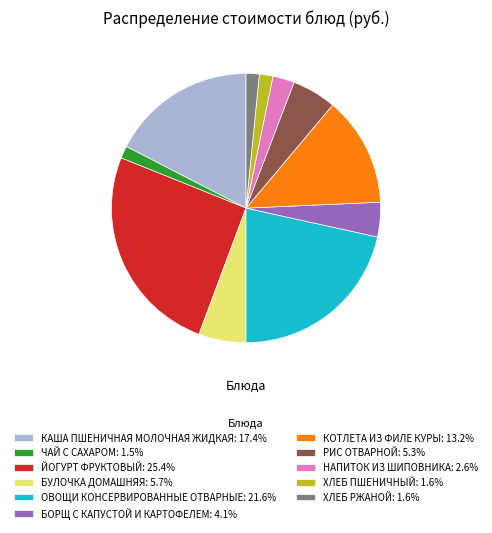

Is the sum of КАША ПШЕНИЧНАЯ МОЛОЧНАЯ ЖИДКАЯ: 17.4% and РИС ОТВАРНОЙ: 5.3% greater than half?

No